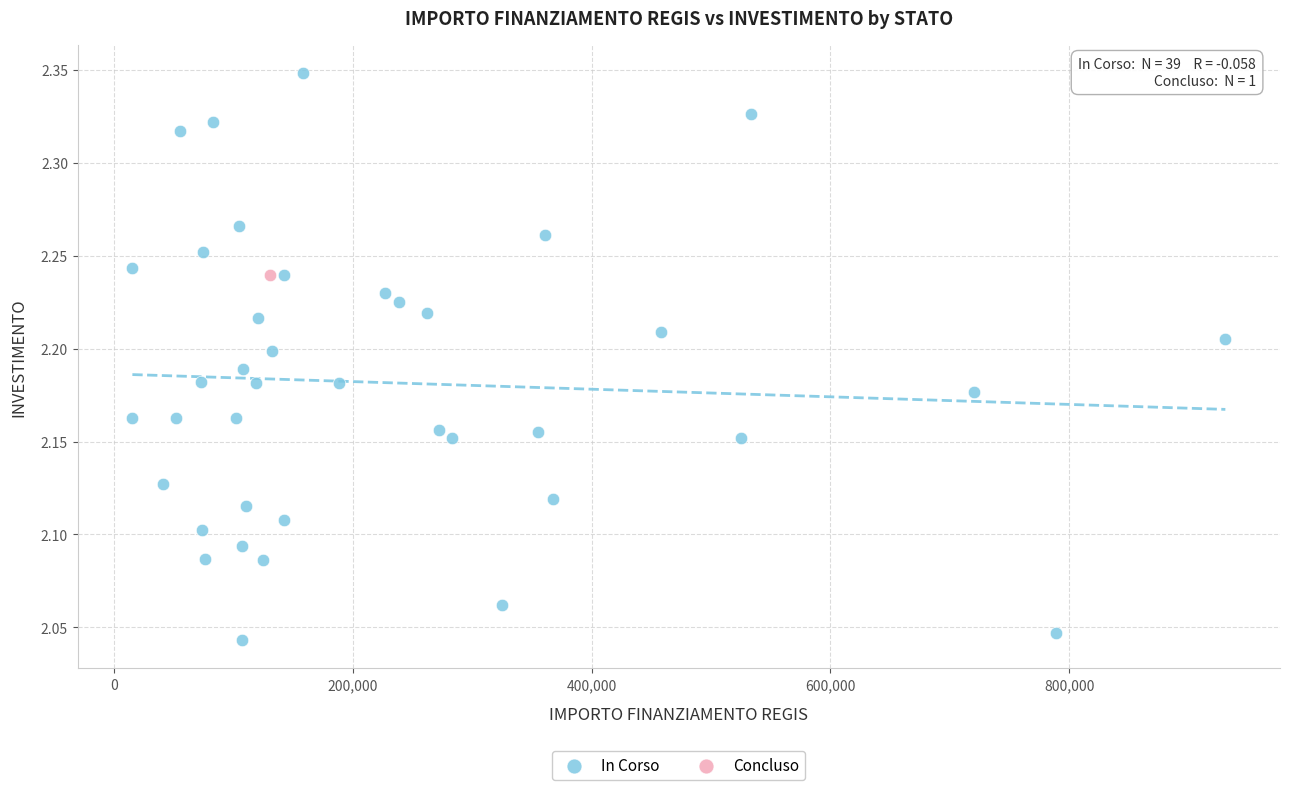

What are all the series names shown in the legend?

In Corso, Concluso